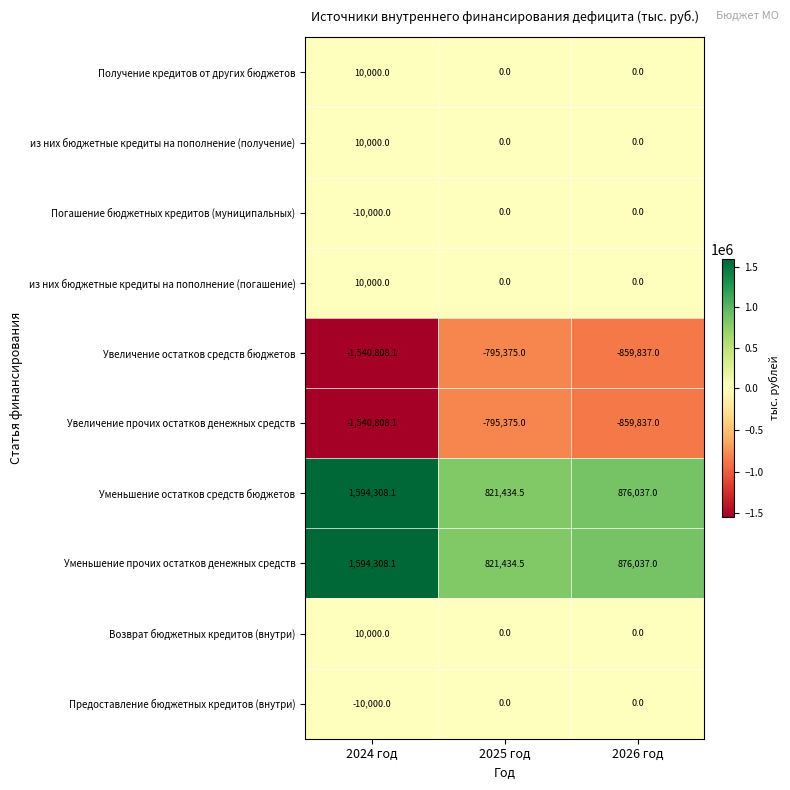

Where does the Увеличение прочих остатков денежных средств series first go above -859837?

2025 год